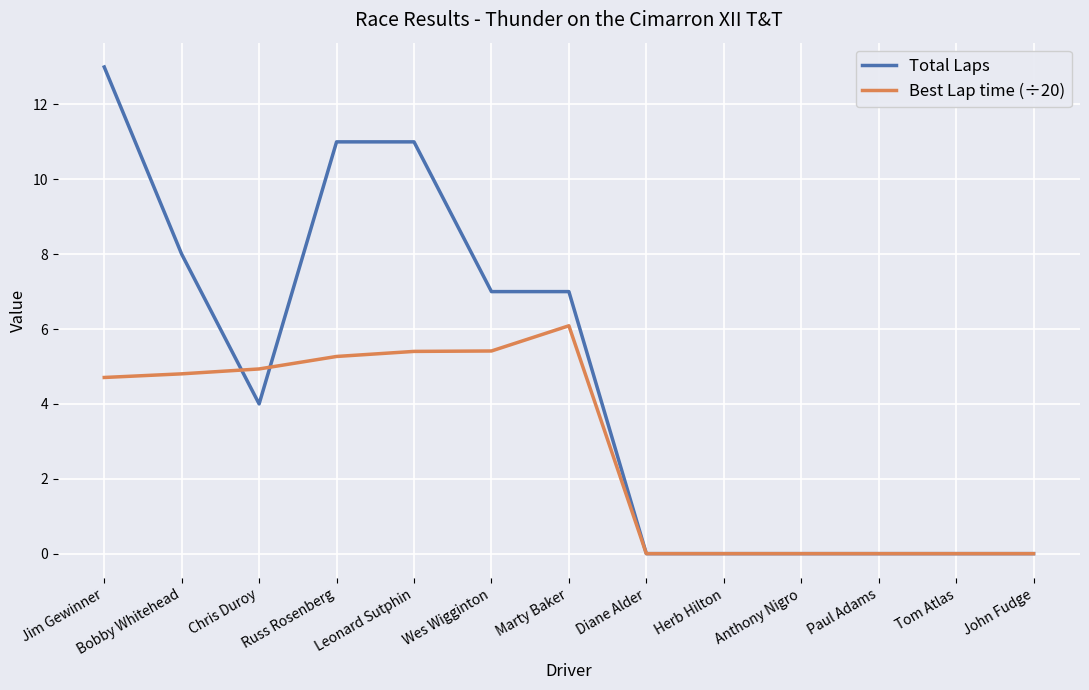

Reading left to right, extract all data points from this chart.

Total Laps: 13.0	8.0	4.0	11.0	11.0	7.0	7.0	0.0	0.0	0.0	0.0	0.0	0.0
Best Lap time (÷20): 4.7	4.8	4.9	5.3	5.4	5.4	6.1	0.0	0.0	0.0	0.0	0.0	0.0